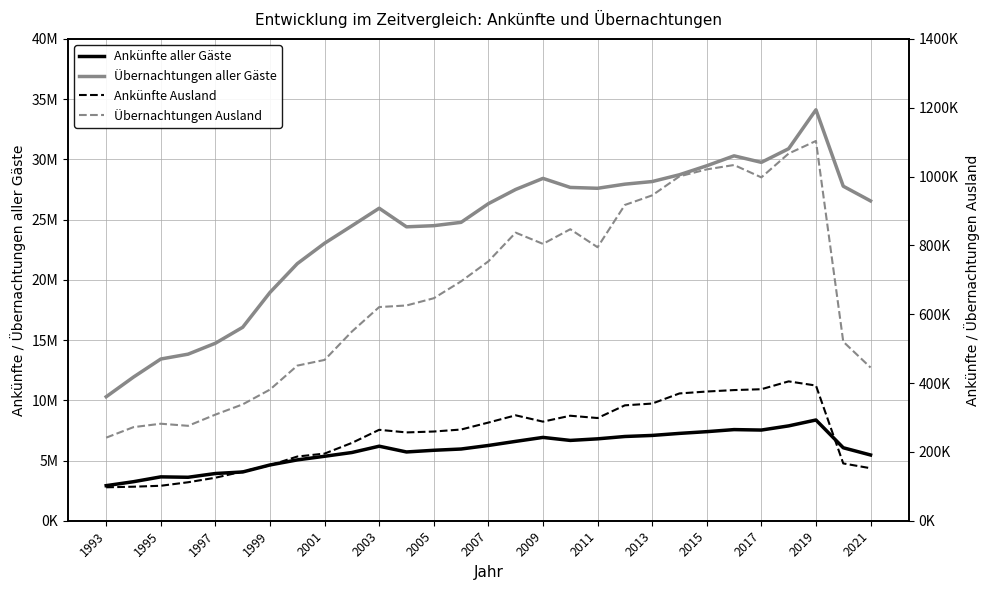

What is the difference between the highest and lowest values at 23?

29912852